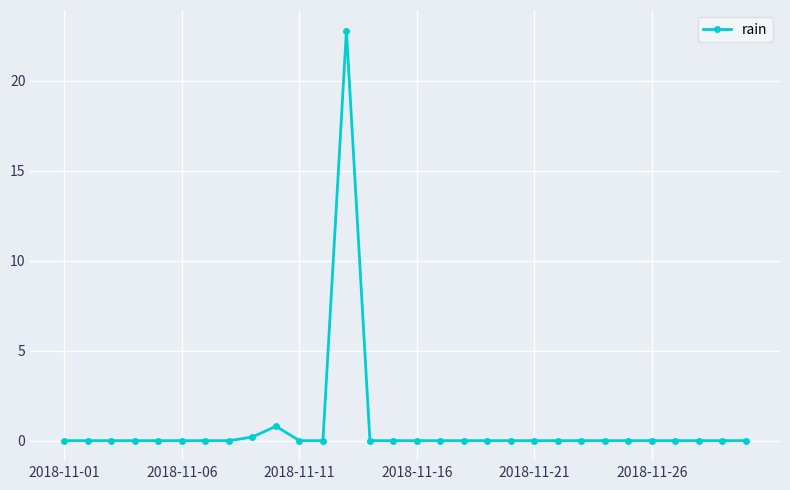

What is the difference between the maximum and minimum values?

22.8